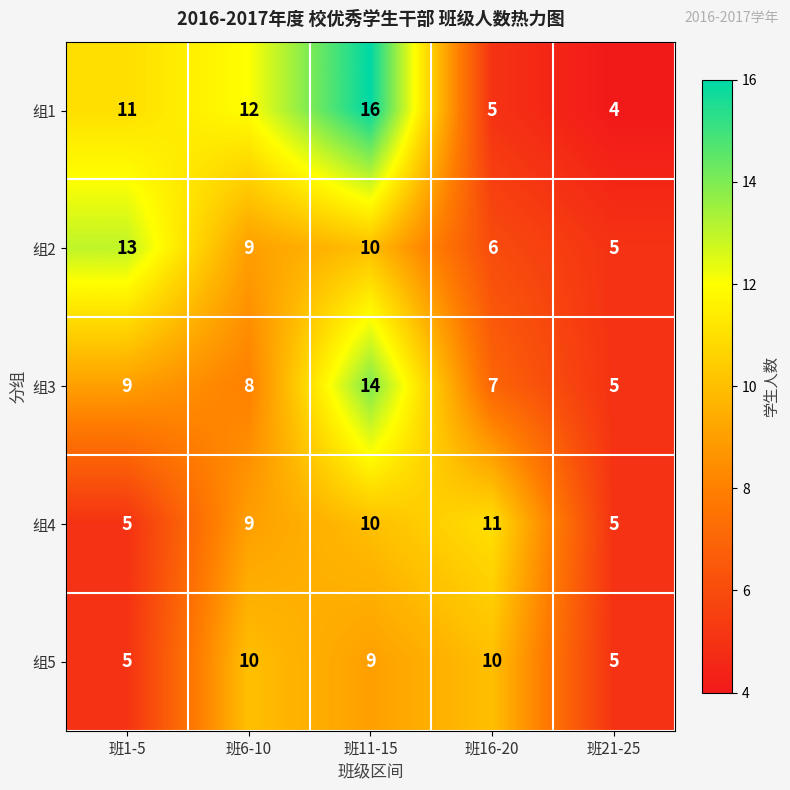

At which label is 组3 closest to 9?

班1-5